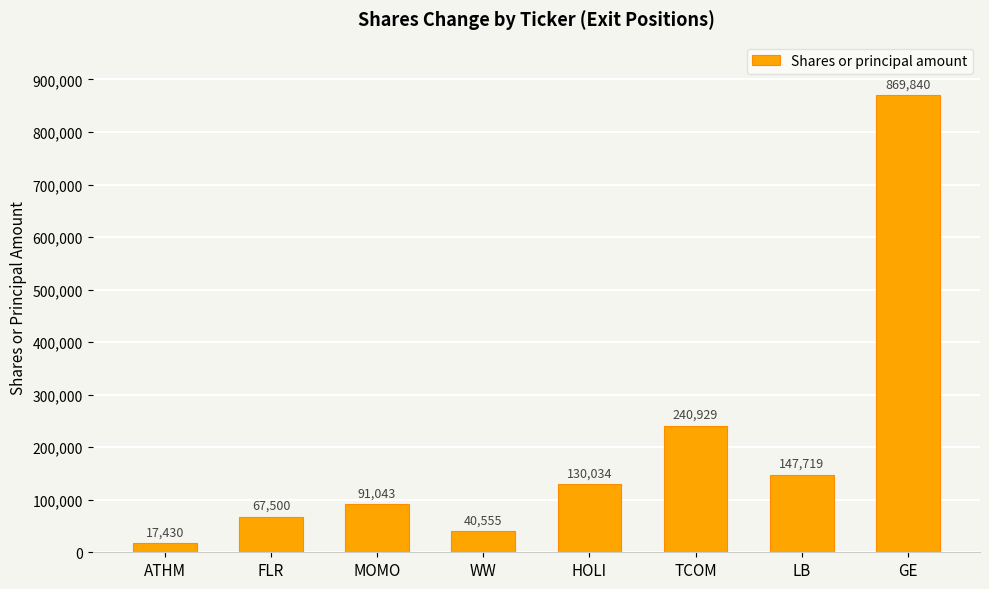

What is the difference between the maximum and minimum values?

852410